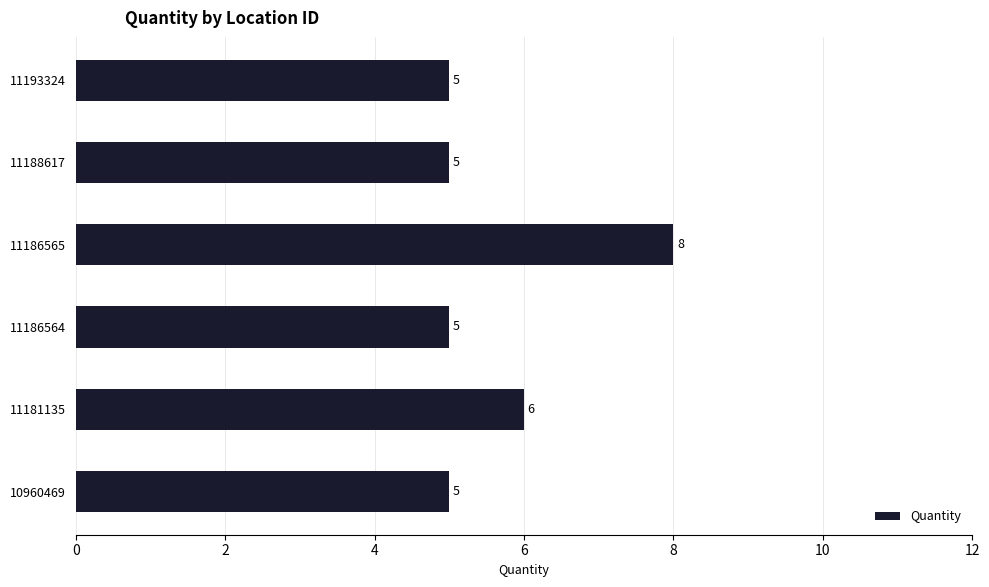

How many values are between 5 and 6?

5